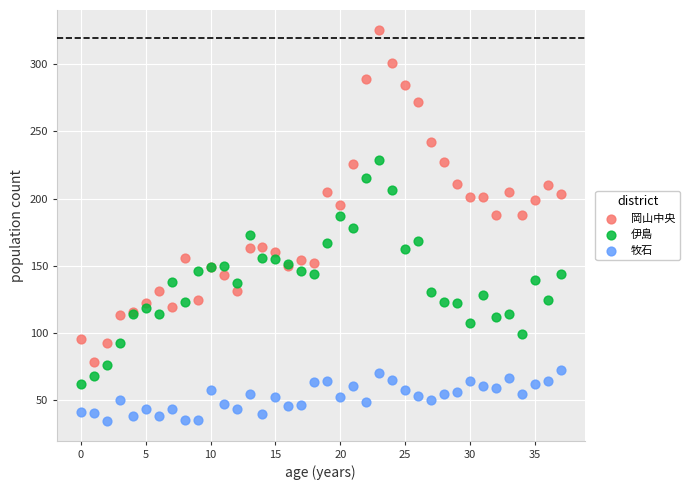

Which series has the largest Y range (max minus min)?

岡山中央